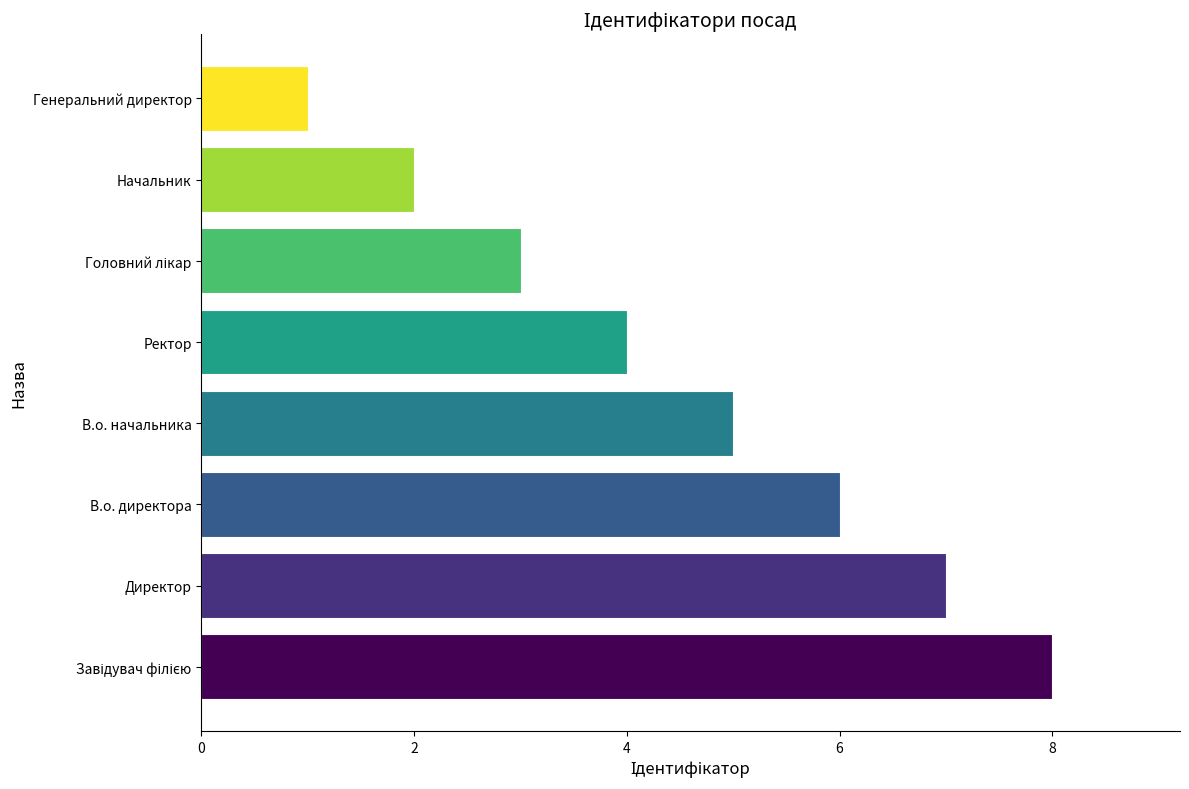

Which category has the lowest value across all series?

Генеральний директор